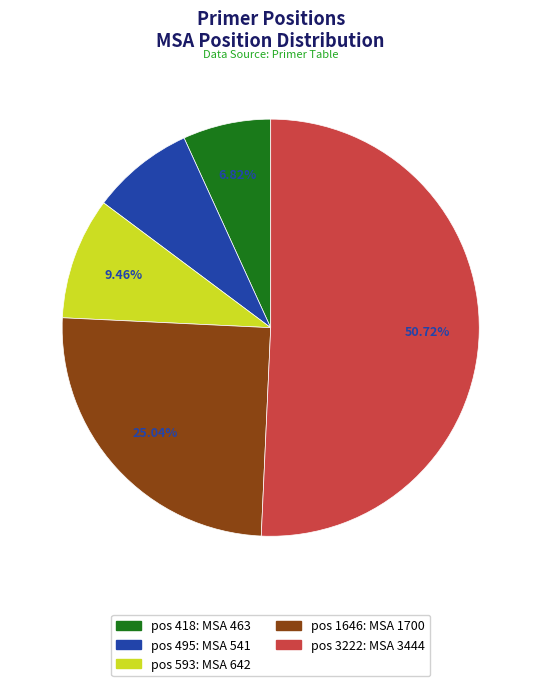

Is there a majority slice in this chart?

Yes